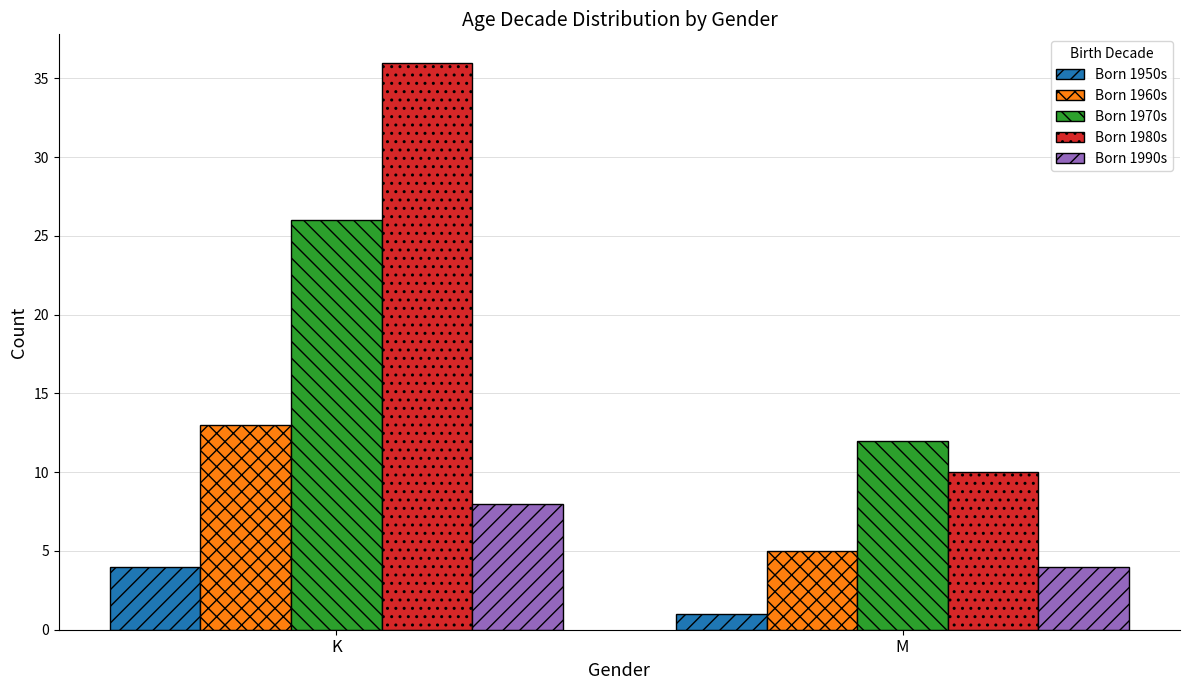

The Born 1990s series shows 8 at K. True or false?

True